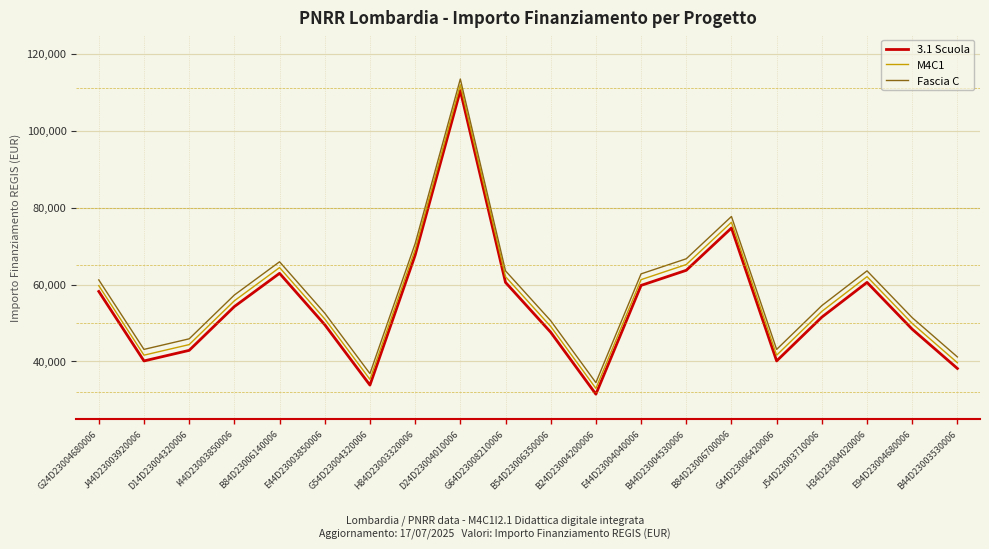

How many interior local valleys does the M4C1 series have?

4